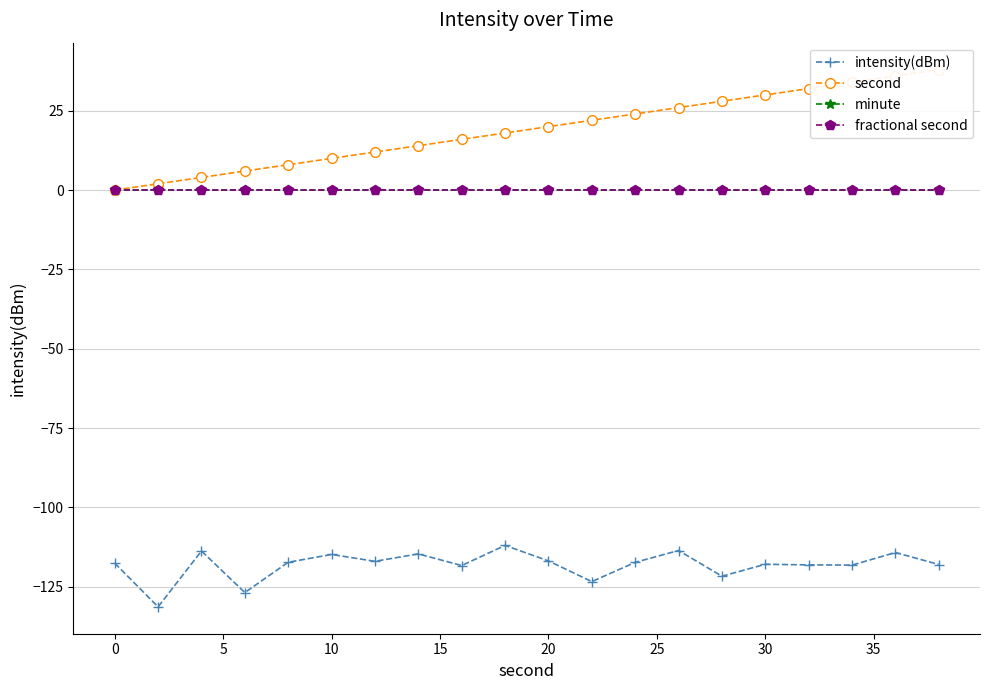

Rank the series by their maximum value, from highest to lowest.

second, minute, fractional second, intensity(dBm)